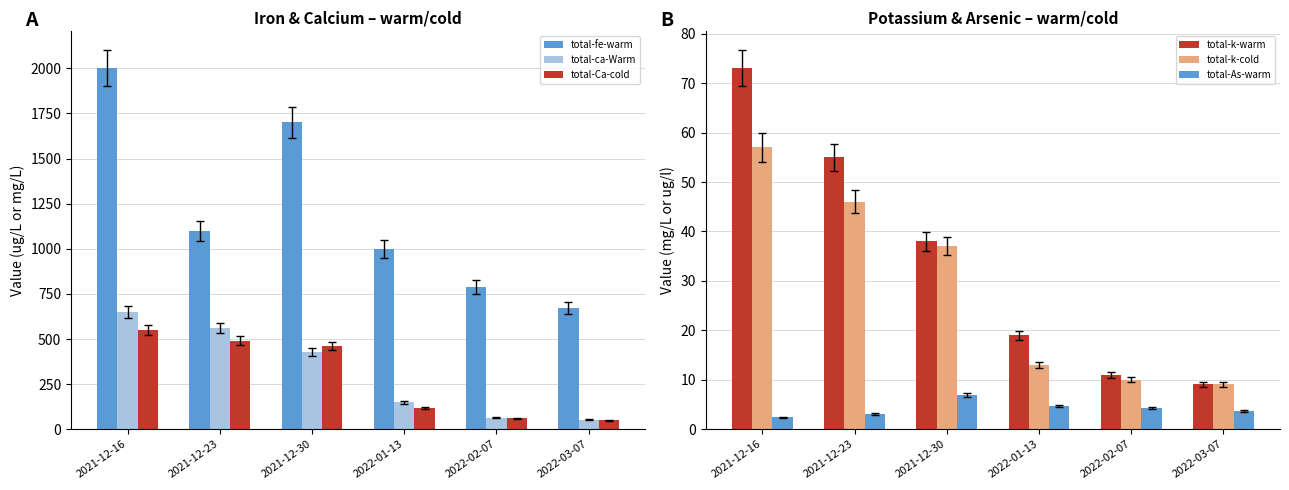

What is the difference between the total-Ca-cold values at 2022-02-07 and 2022-03-07?

11